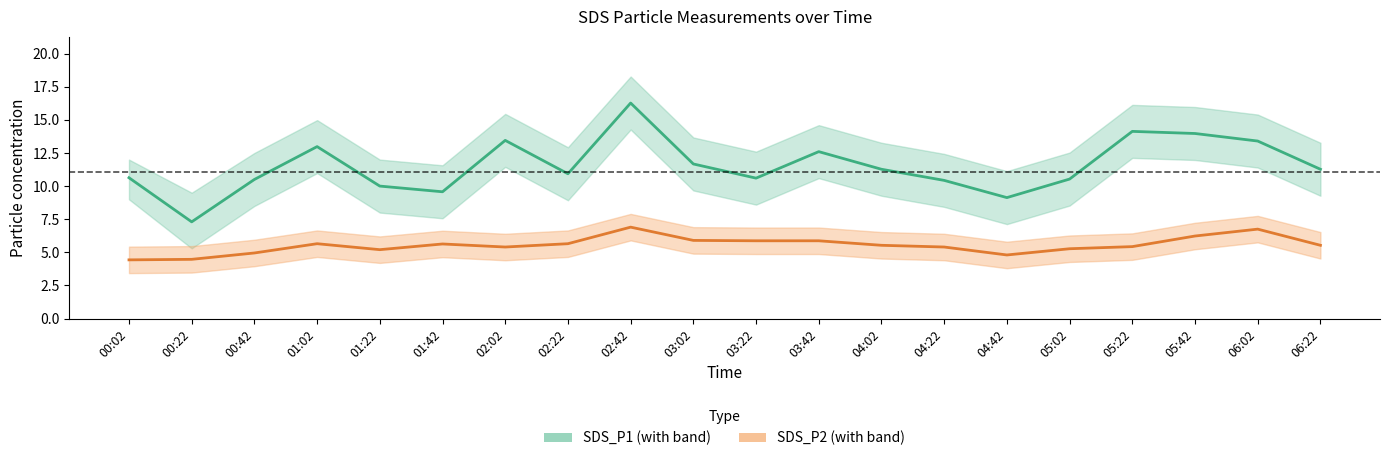

How many distinct data groups are displayed?

2